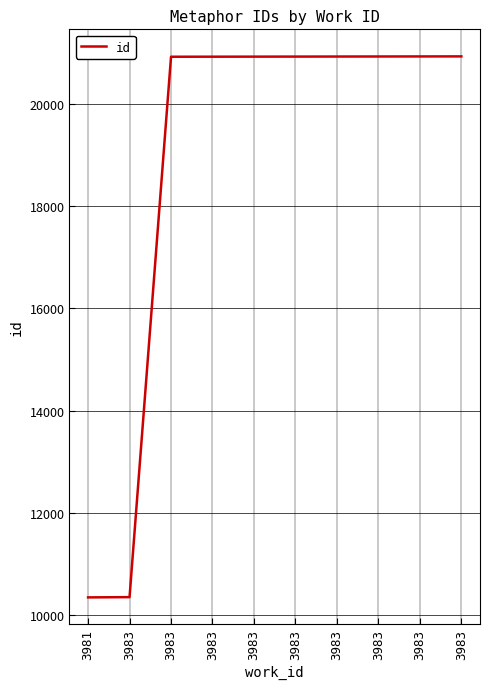

Reading right to left, list all the values displayed in this chart.

20931	20930	20929	20928	20927	20926	20925	20924	10348	10343